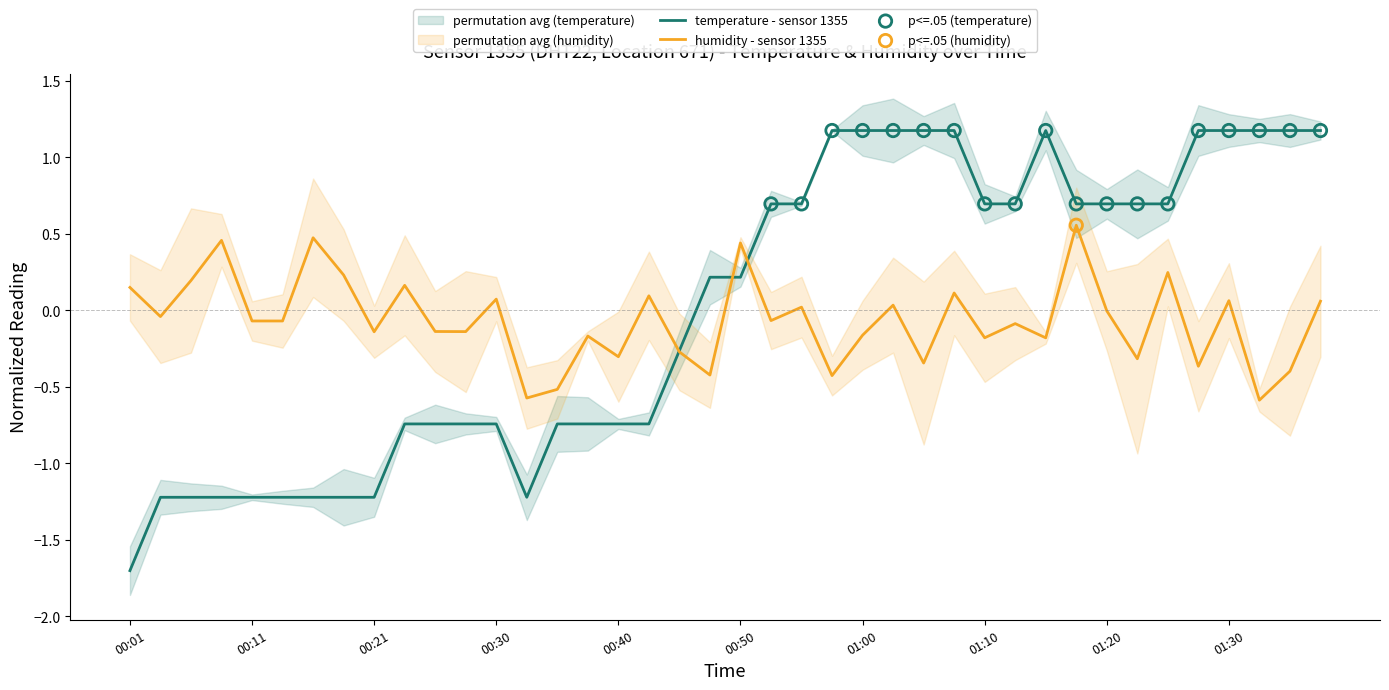

Between 00:01 and 00:55, which is larger?

00:55